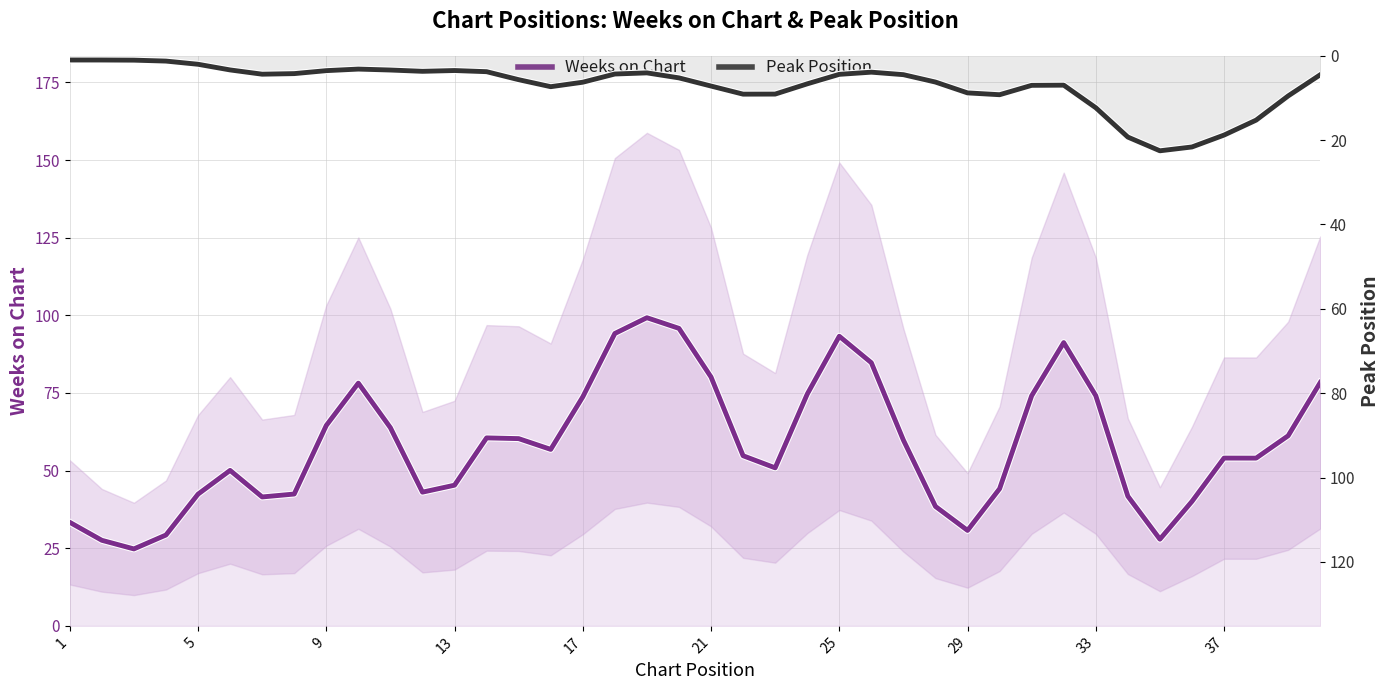

What is the sum of all Weeks on Chart values?

2335.0